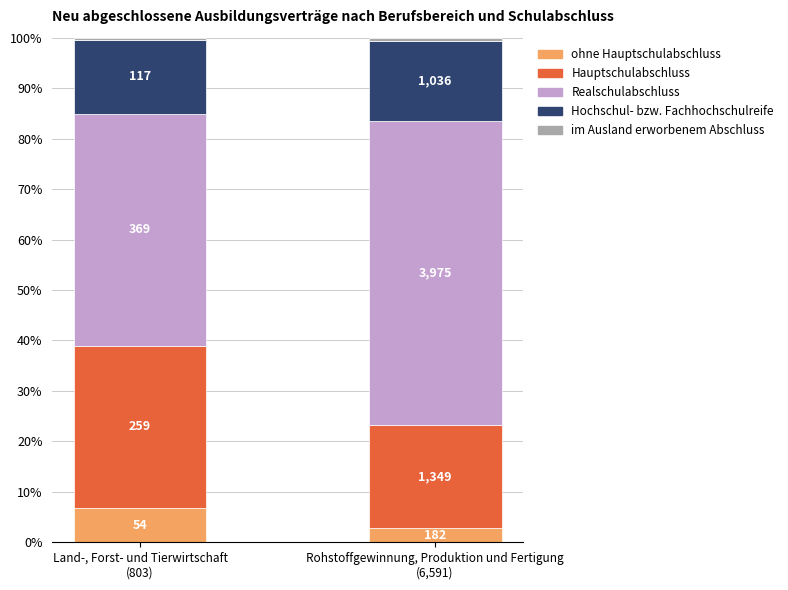

Rank the series at Land-, Forst- und Tierwirtschaft
(803) from lowest to highest value.

im Ausland erworbenem Abschluss, ohne Hauptschulabschluss, Hochschul- bzw. Fachhochschulreife, Hauptschulabschluss, Realschulabschluss